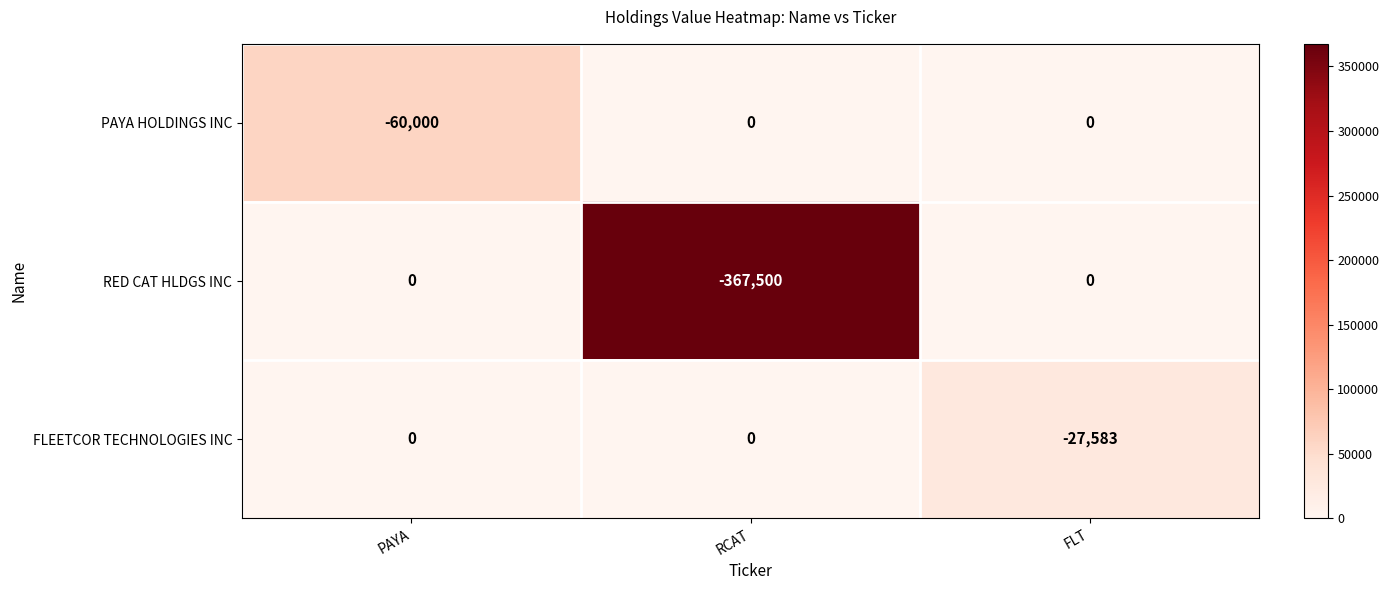

What is the difference between the highest and lowest values at FLT?

27583